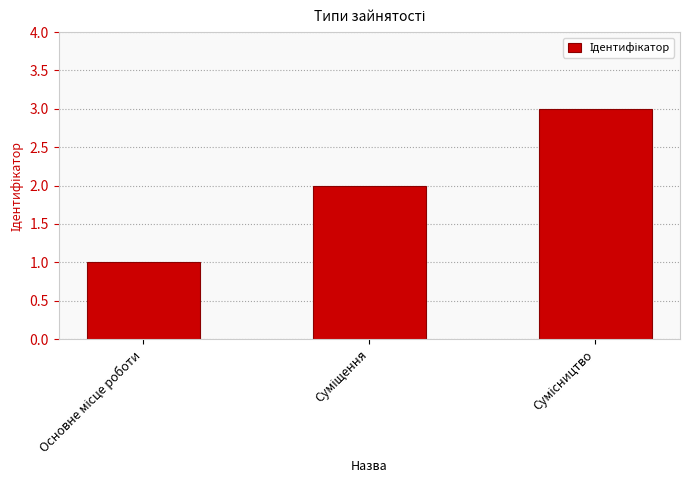

What is the sum of all values?

6